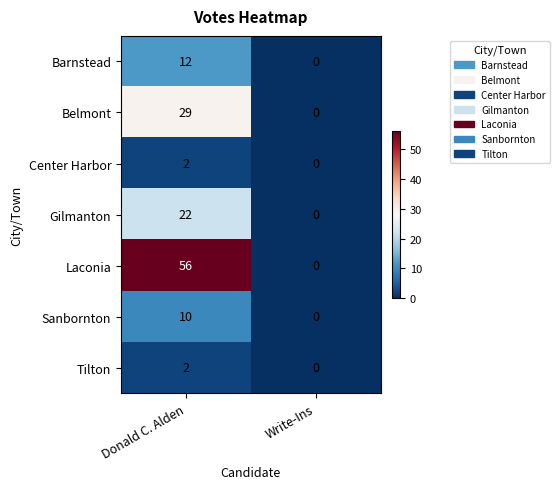

Which series has the largest total across all categories?

Laconia